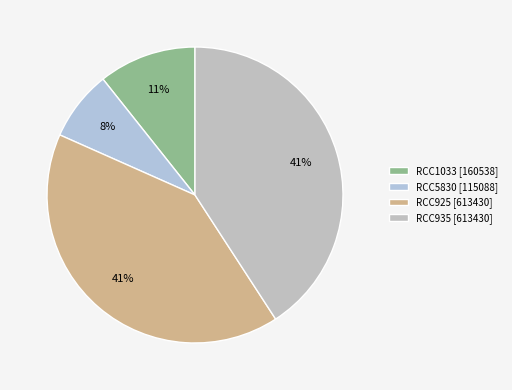

Rank the categories by value from lowest to highest.

RCC5830, RCC1033, RCC925, RCC935